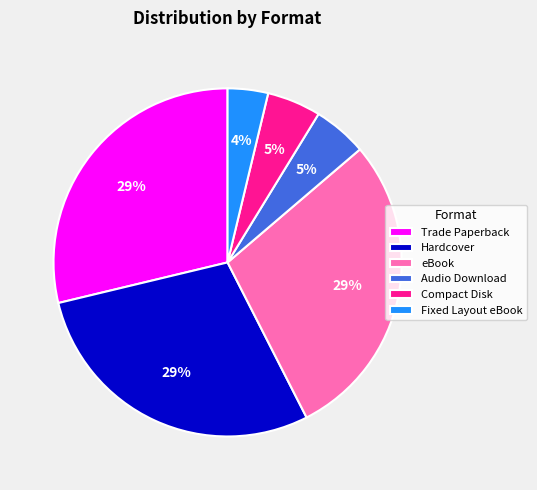

The Fixed Layout eBook slice represents 4% of the pie. True or false?

True